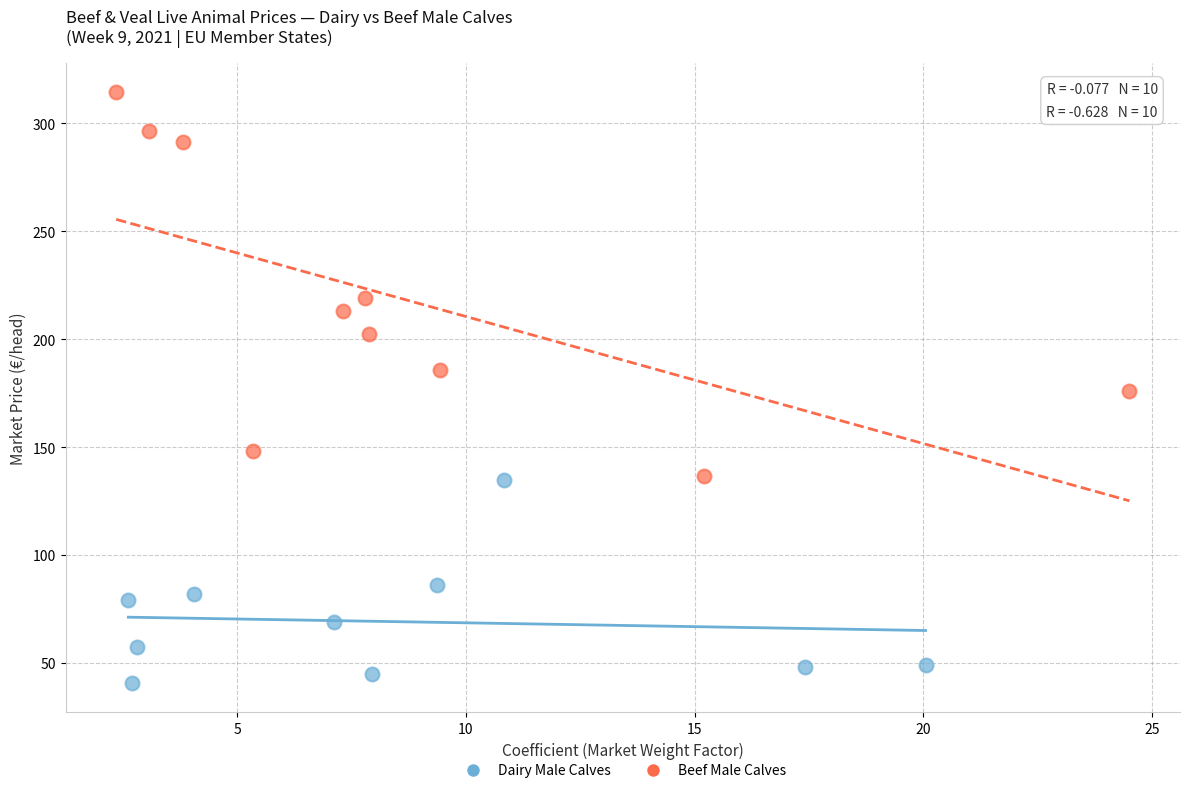

Which series reaches the minimum Y coordinate?

Dairy Male Calves